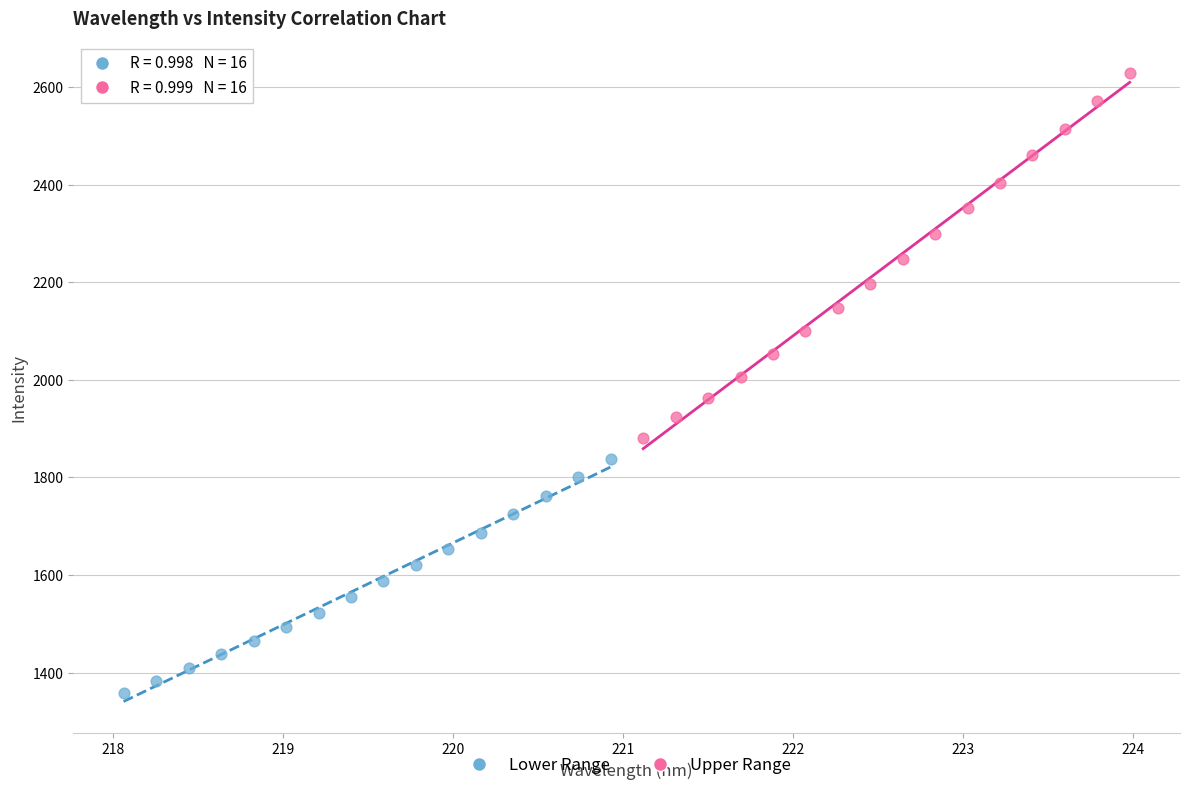

Which series has the largest Y range (max minus min)?

Upper Range